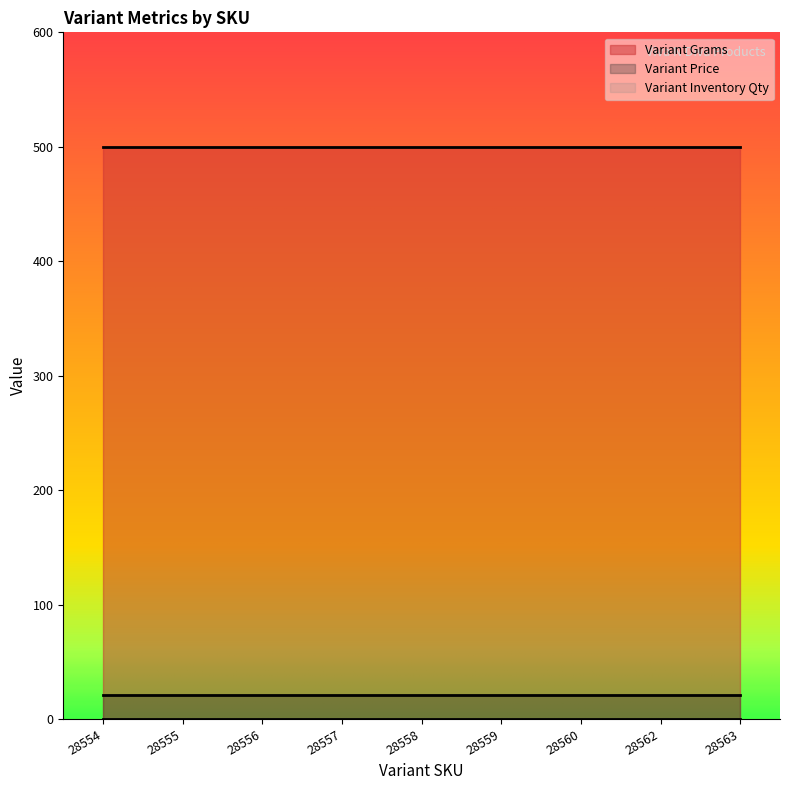

Count the number of categories in the chart.

9